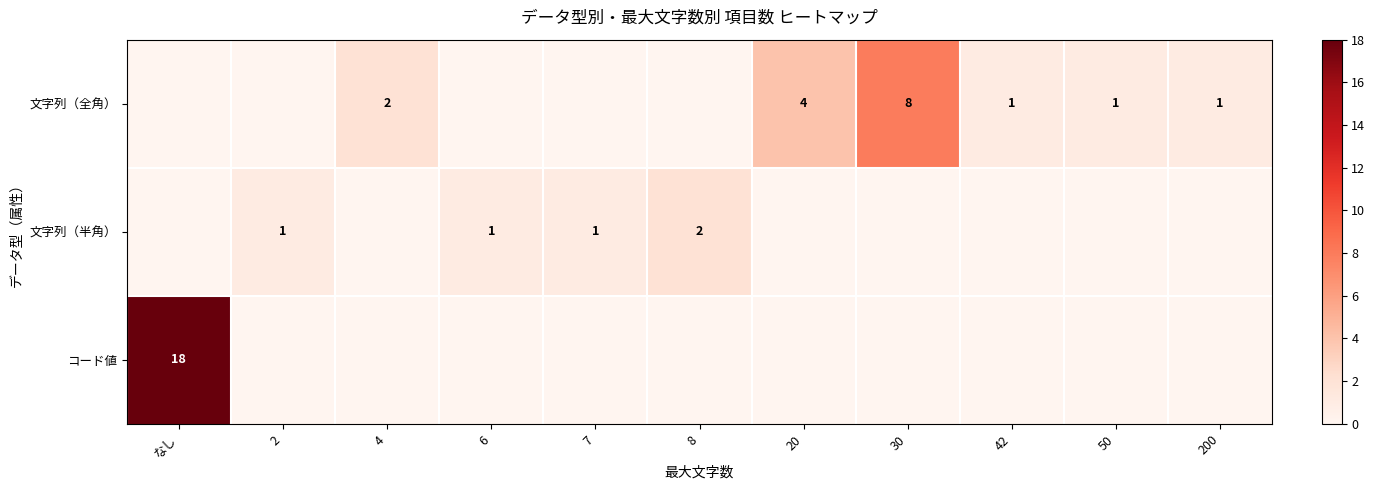

The 文字列（全角） series shows 1 at 200. True or false?

True